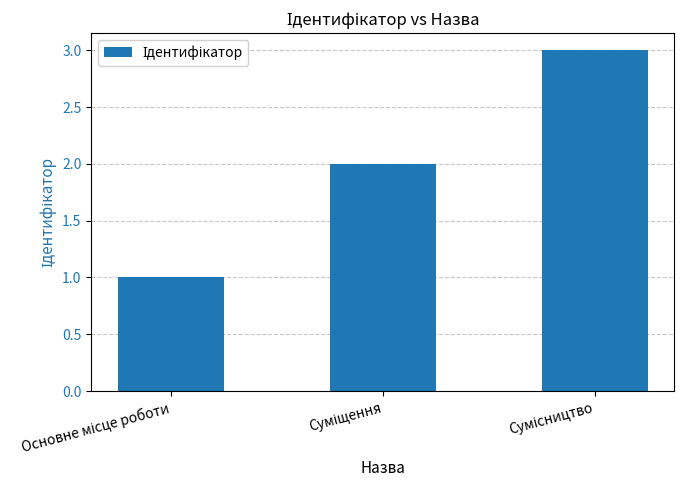

What is the average value?

2